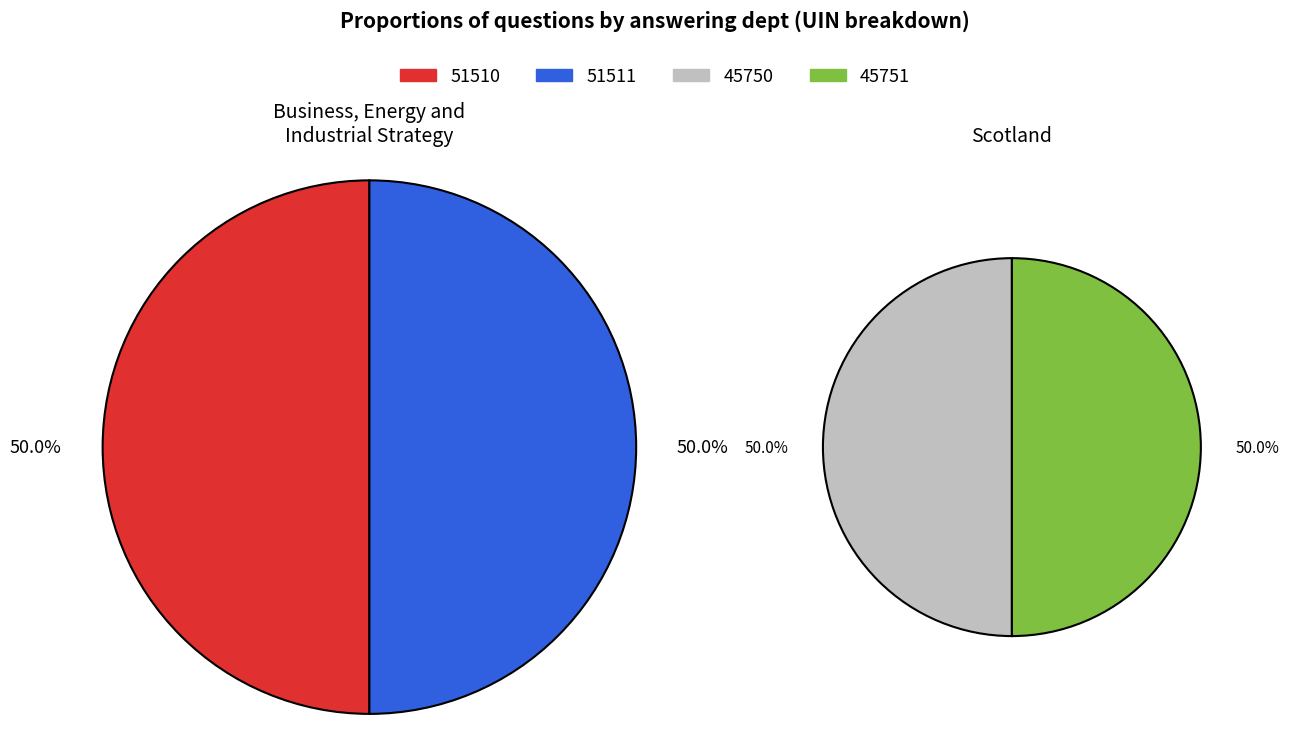

The Business, Energy and Industrial Strategy slice represents 50% of the pie. True or false?

True